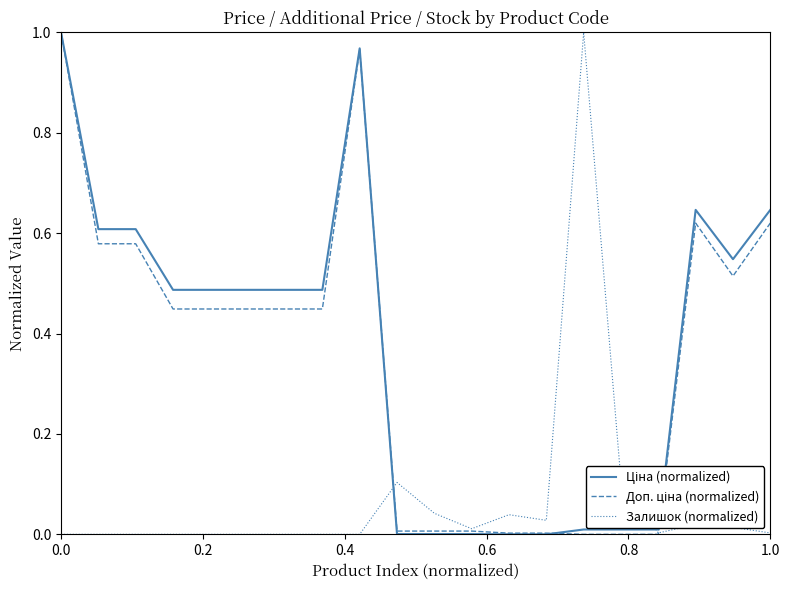

What is the average value of the Ціна (normalized) series?

0.4